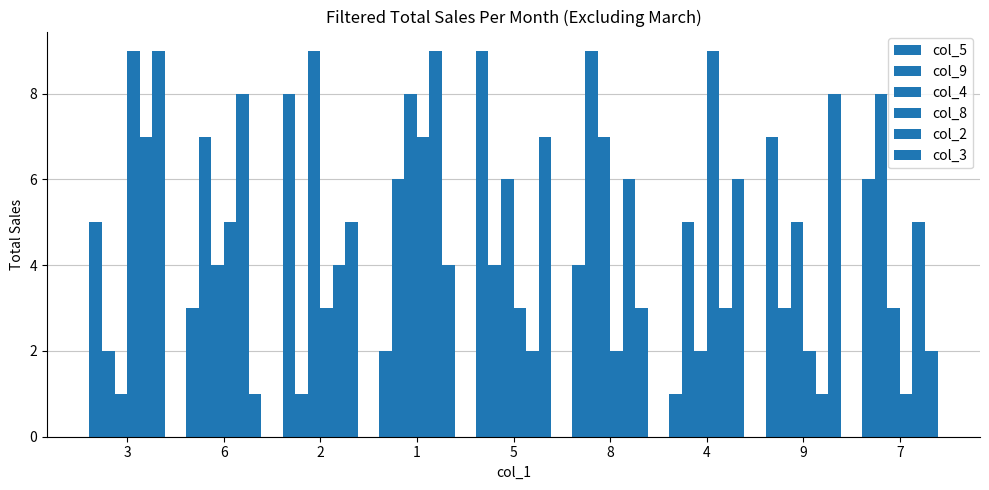

How many data points does each series have?

9